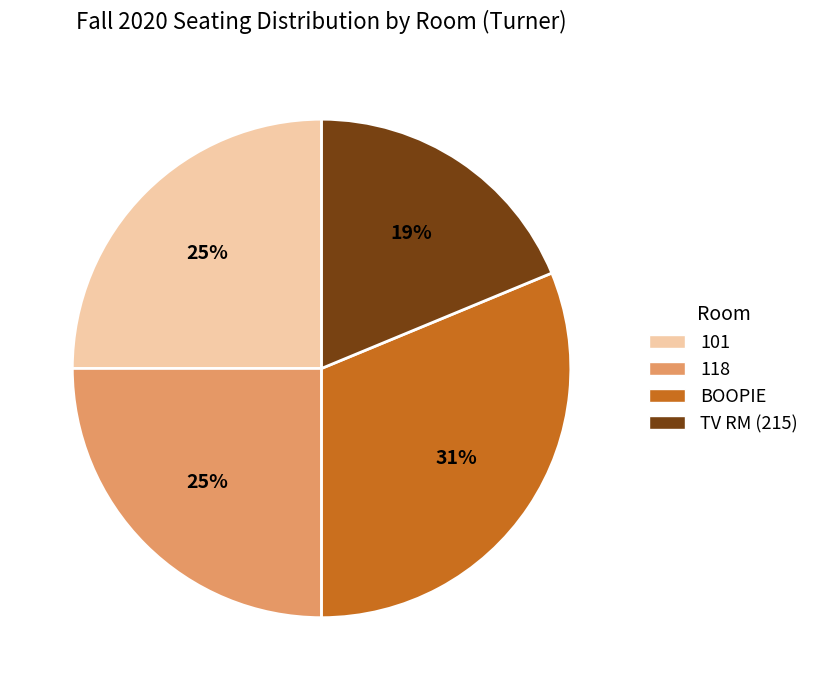

True or false: 118 accounts for 25% of the total.

True